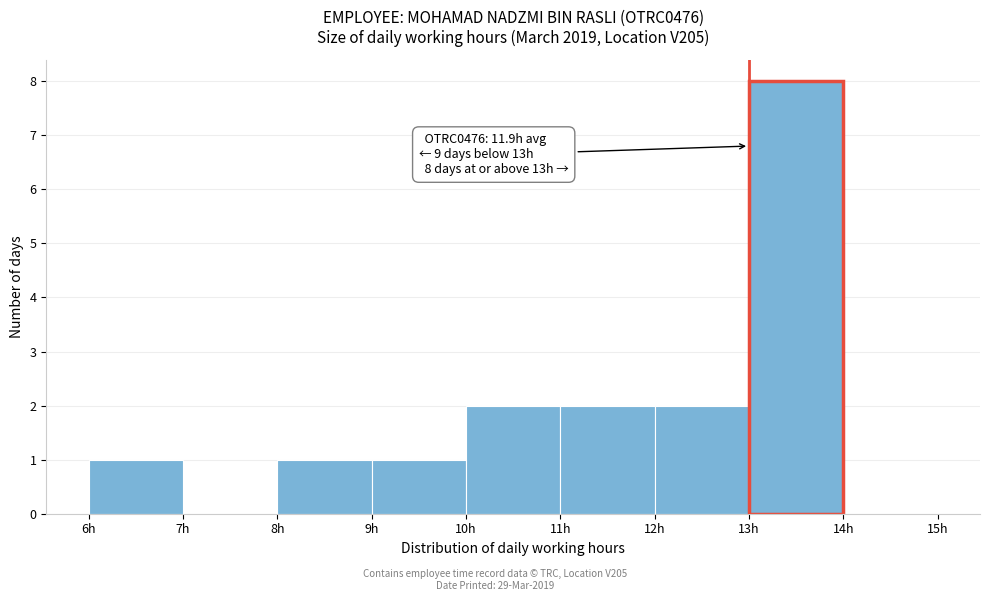

Which range on the x-axis has the tallest bar?

13 to 14